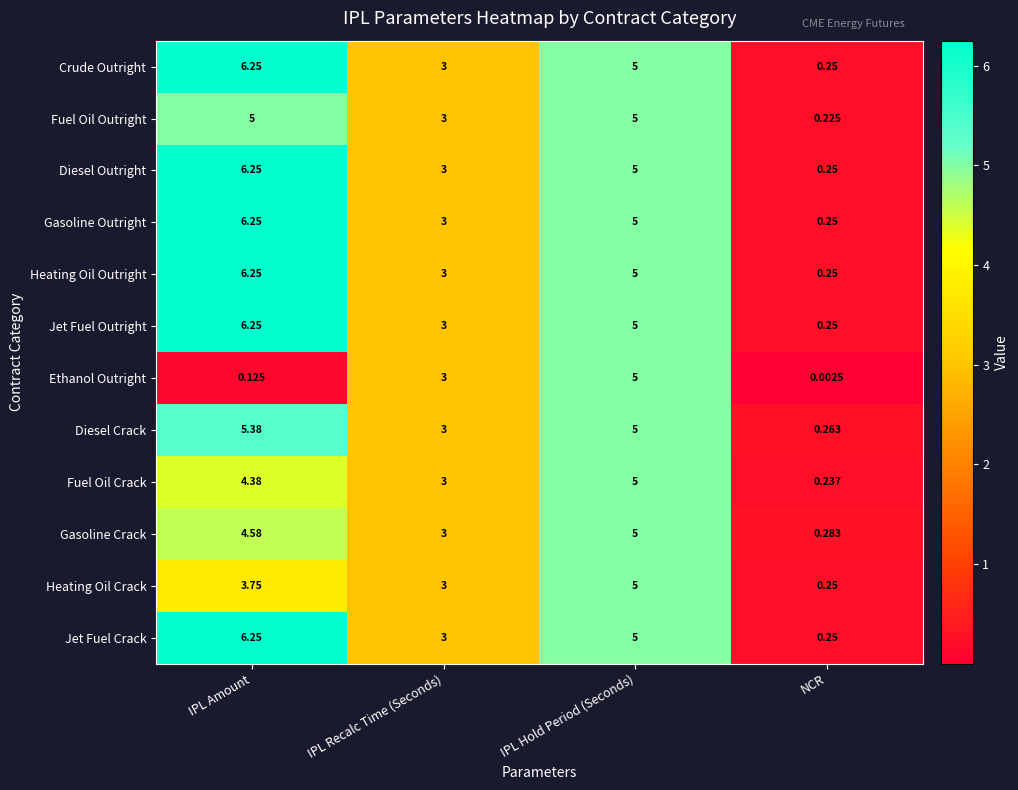

Which series changed the most between IPL Hold Period (Seconds) and NCR?

Ethanol Outright